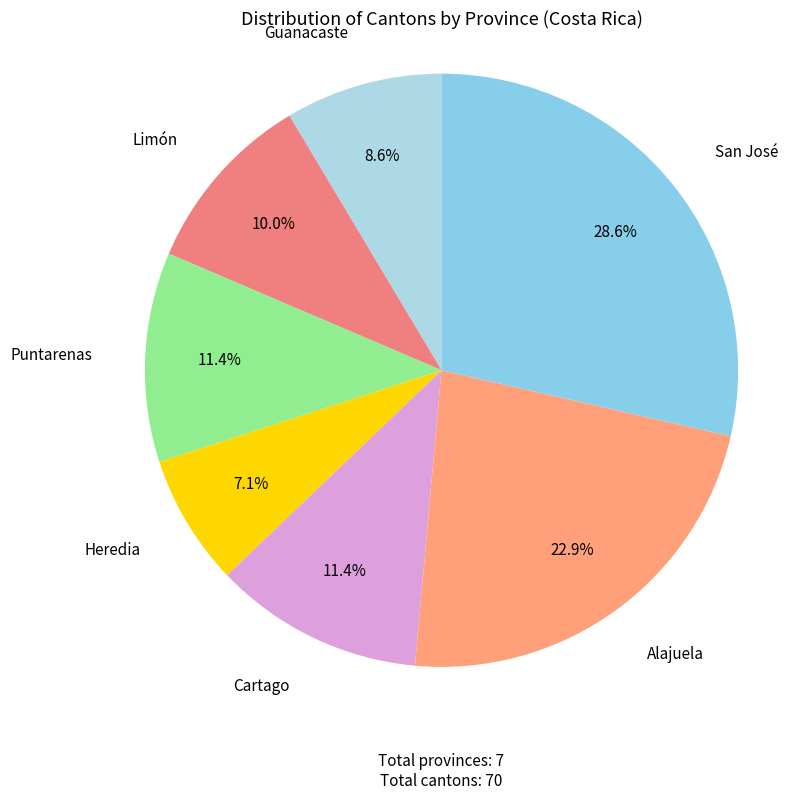

Which category has the biggest portion of the pie?

San José